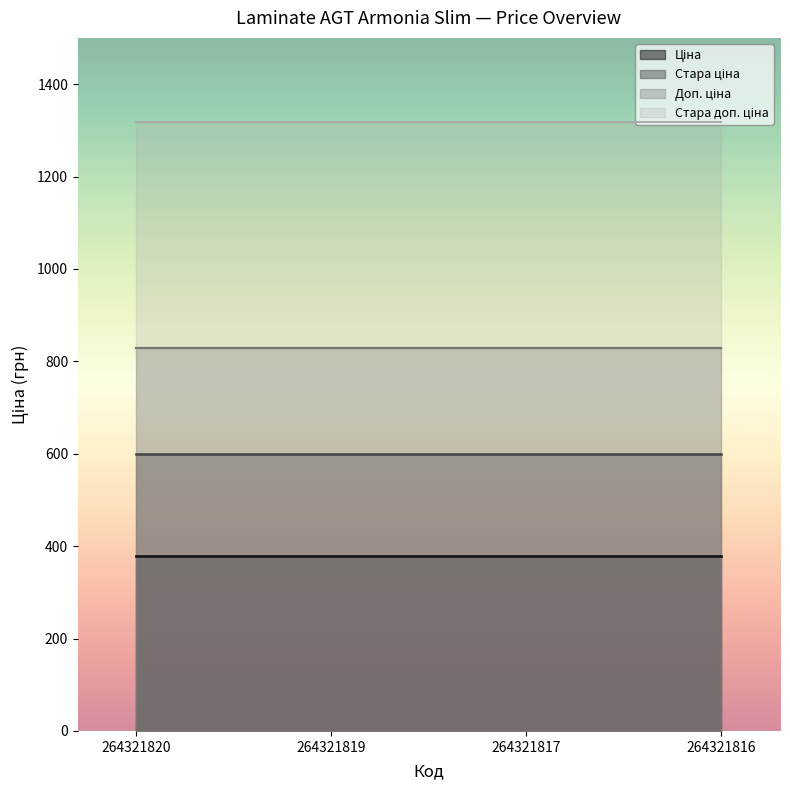

What are all the series names shown in the legend?

Ціна, Стара ціна, Доп. ціна, Стара доп. ціна